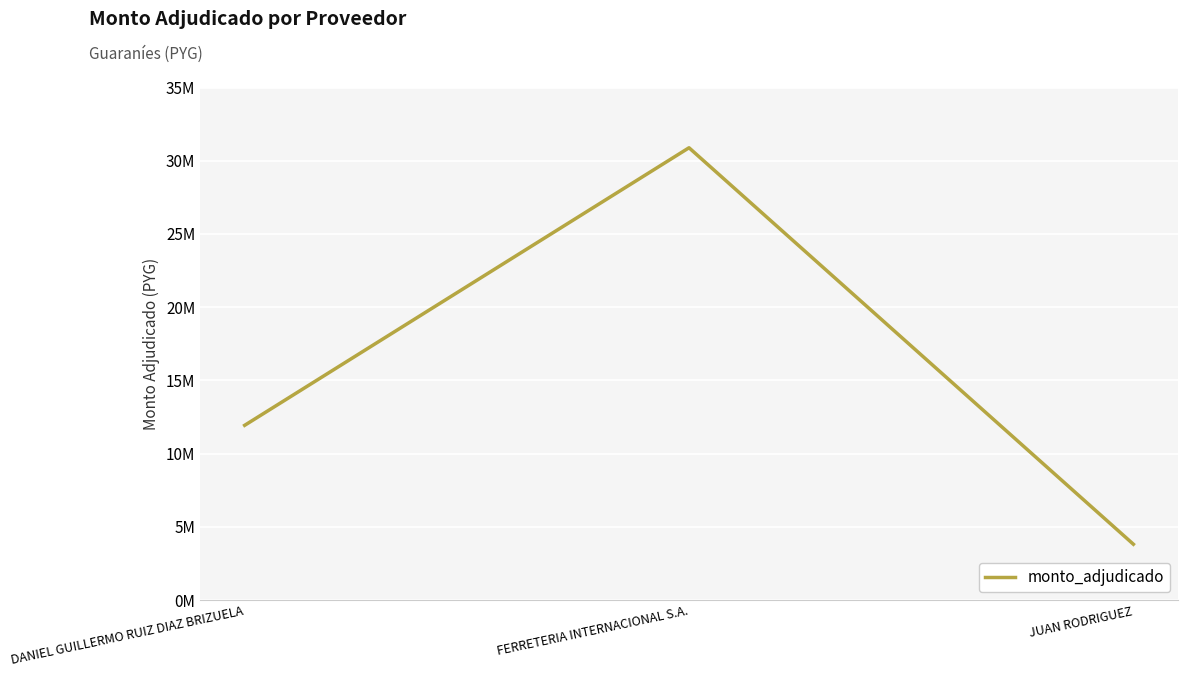

Is this an area chart (filled region under the line)?

No